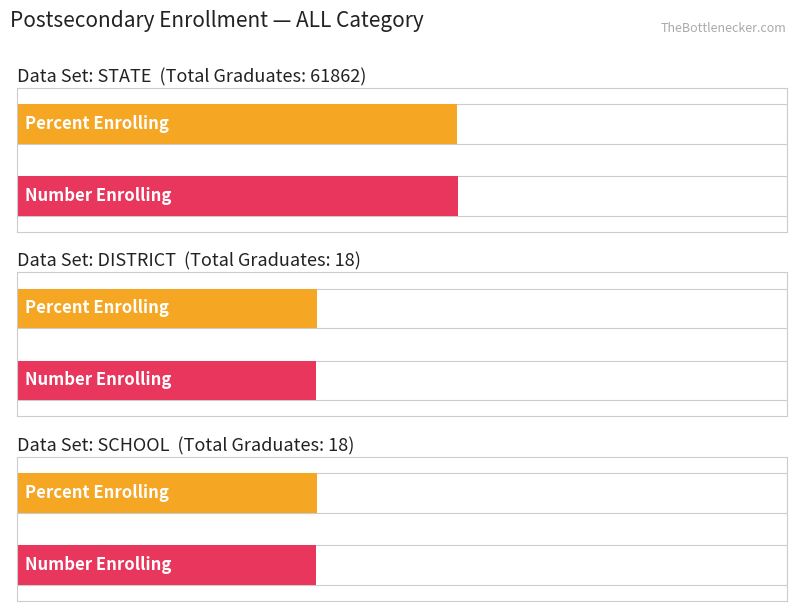

Which label corresponds to the largest value in the chart?

STATE